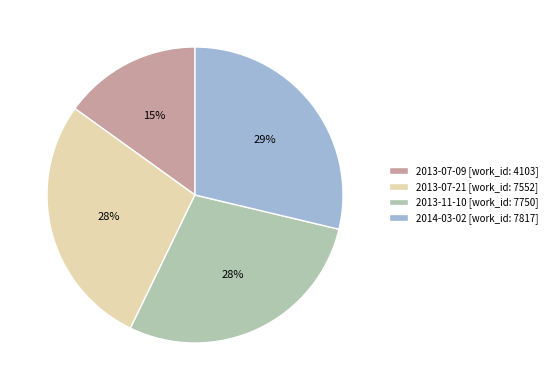

To the nearest percent, what is the difference between the largest and smallest slice percentages?

14%